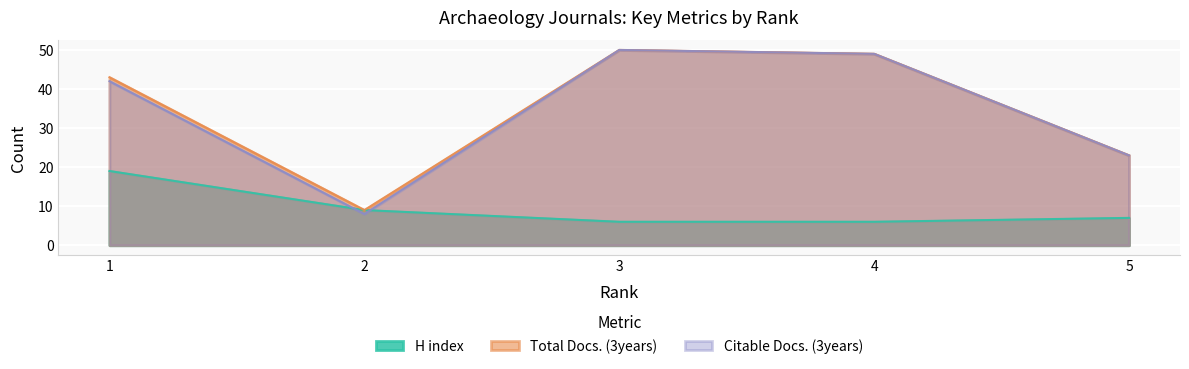

Does the chart display data point markers on the line(s)?

No